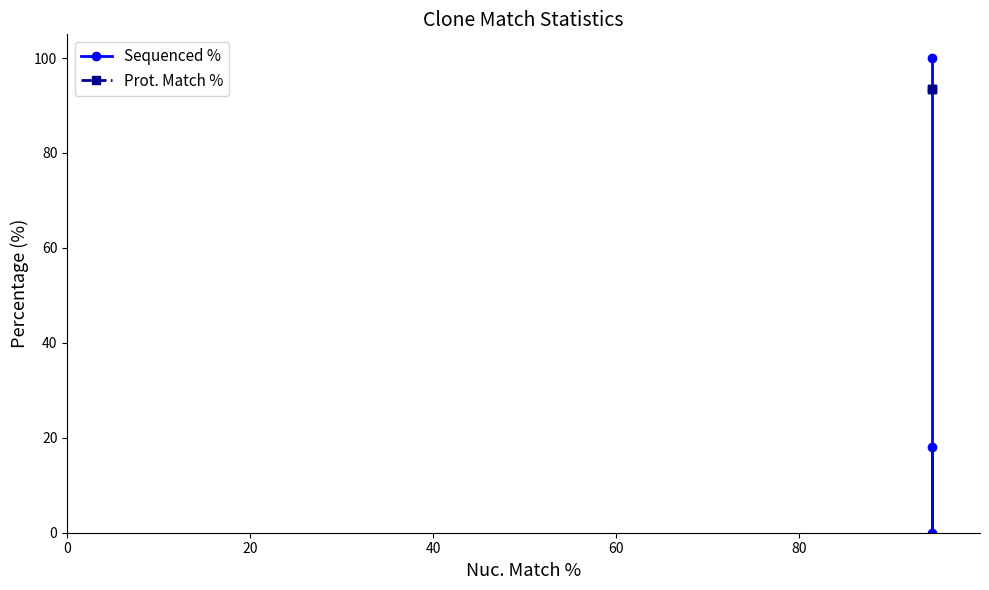

How many data points in Sequenced % are above 18?

2